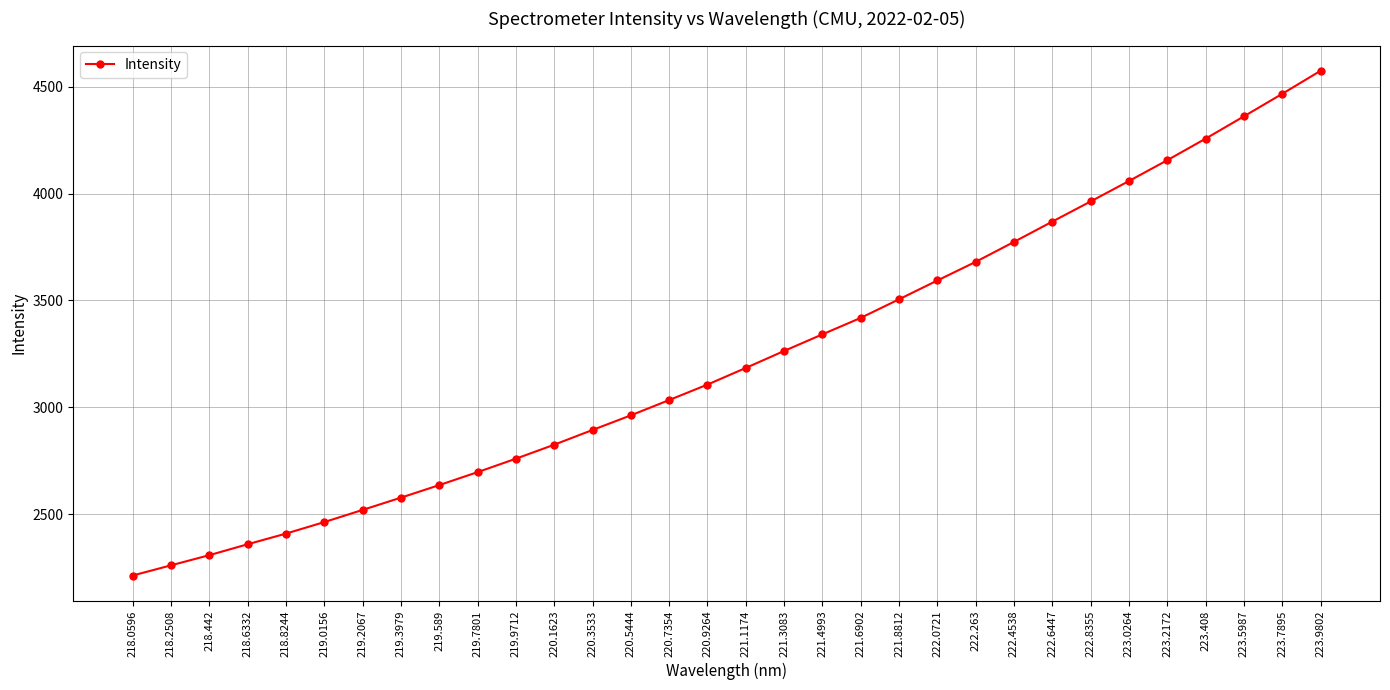

What is the ratio of the value at 220.9264 to the value at 218.442?

1.3